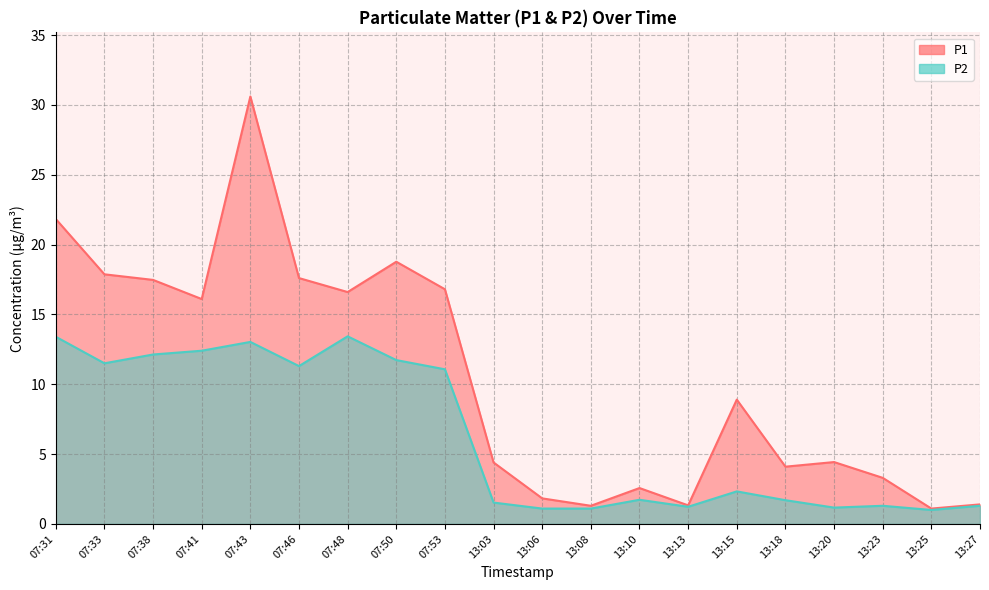

What is the label of the 18th point from the right?

07:38